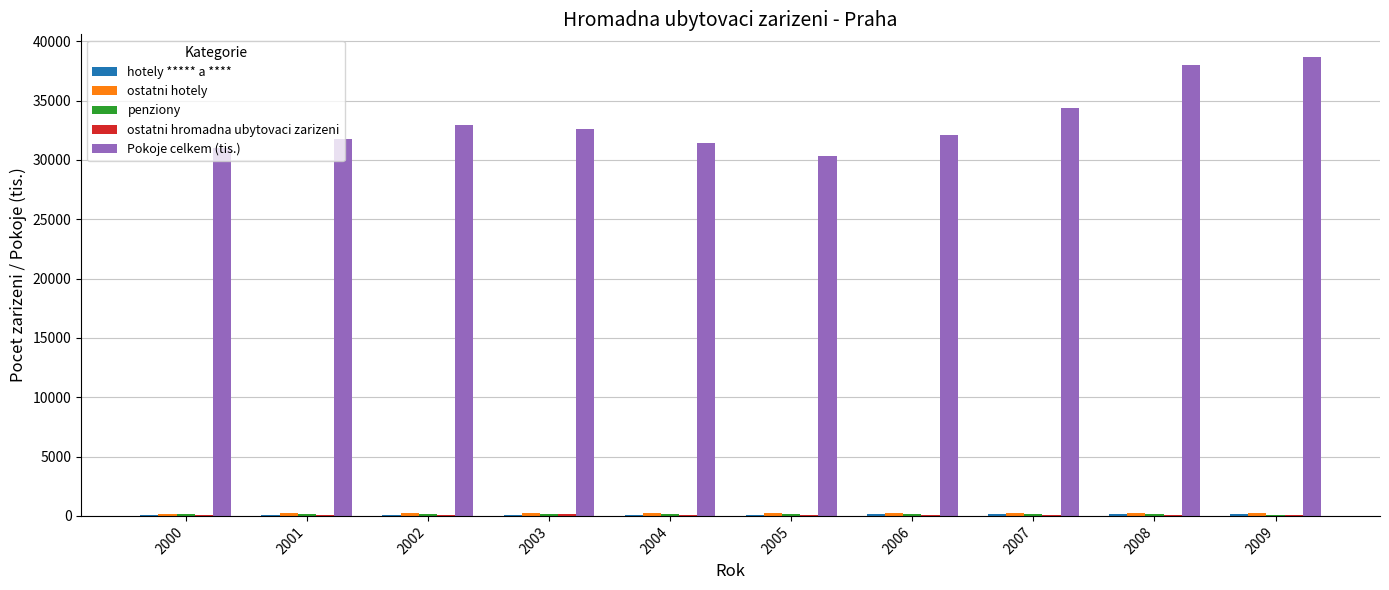

The Pokoje celkem (tis.) series shows 38646 at 2009. True or false?

True